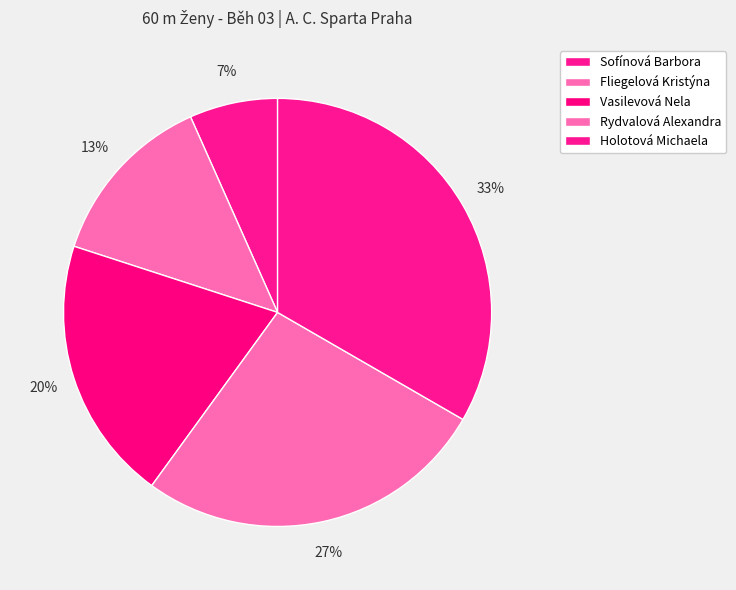

How many slices are in this pie chart?

5